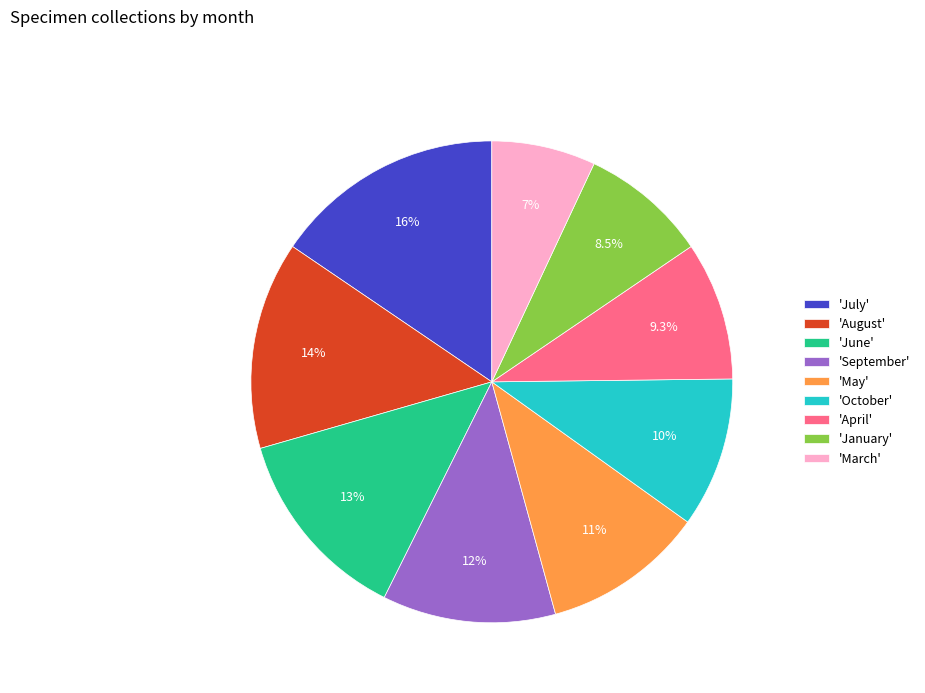

Is there any slice that represents more than half of the pie?

No